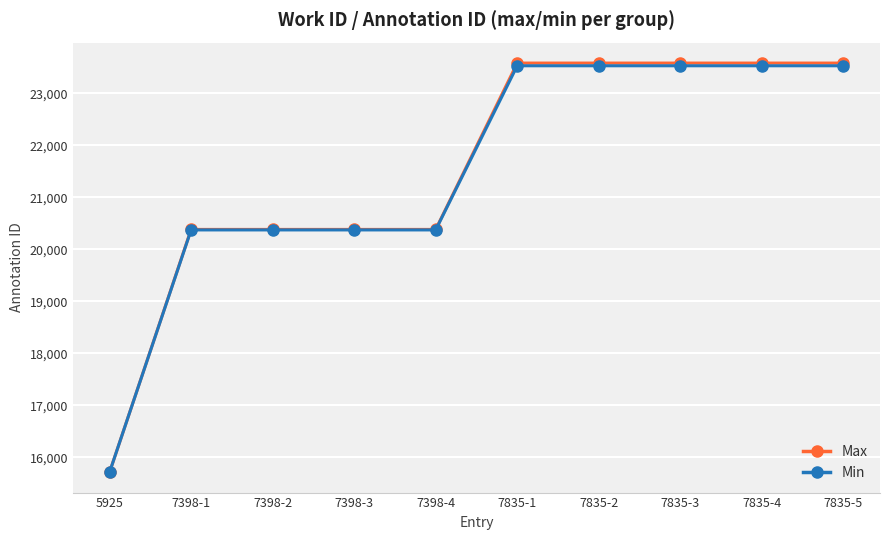

What is the total value across all series at 7835-3?

47116